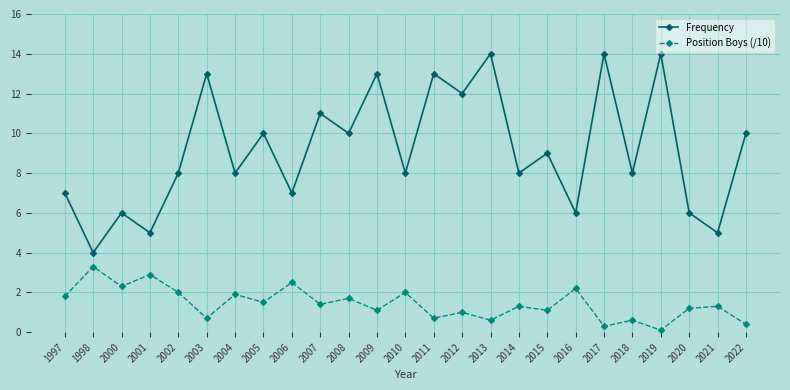

What is the highest value of the Frequency series?

14.0